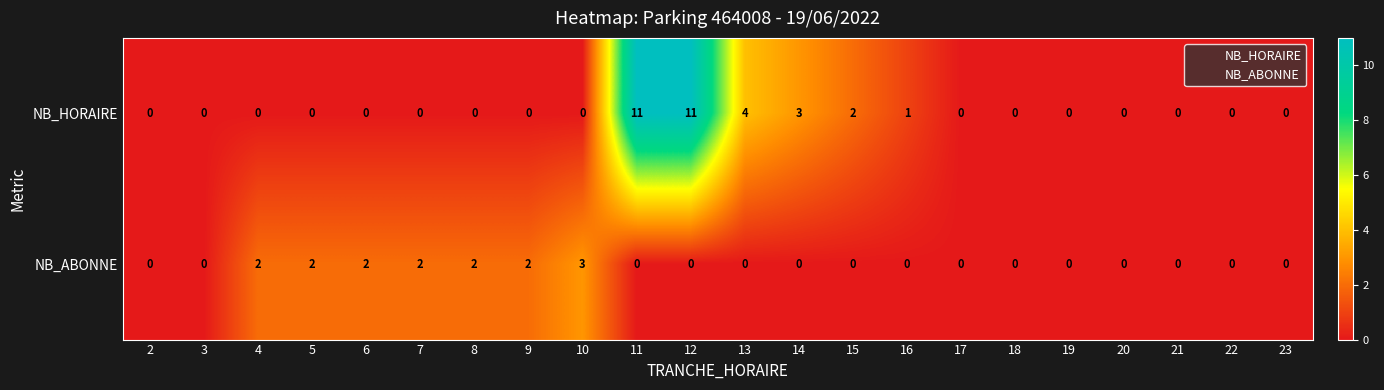

How many categories are shown in the chart?

22